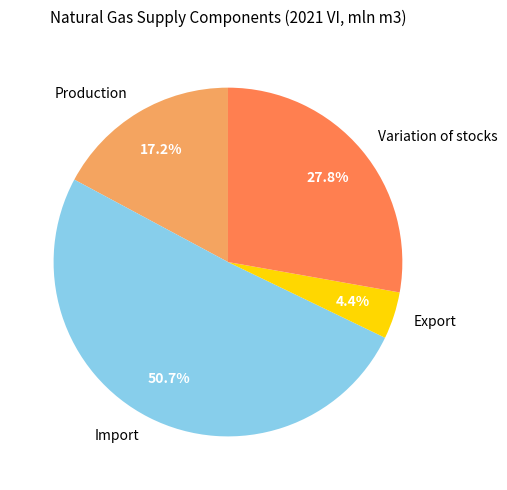

To the nearest percent, what is the difference between the largest and smallest slice percentages?

46%